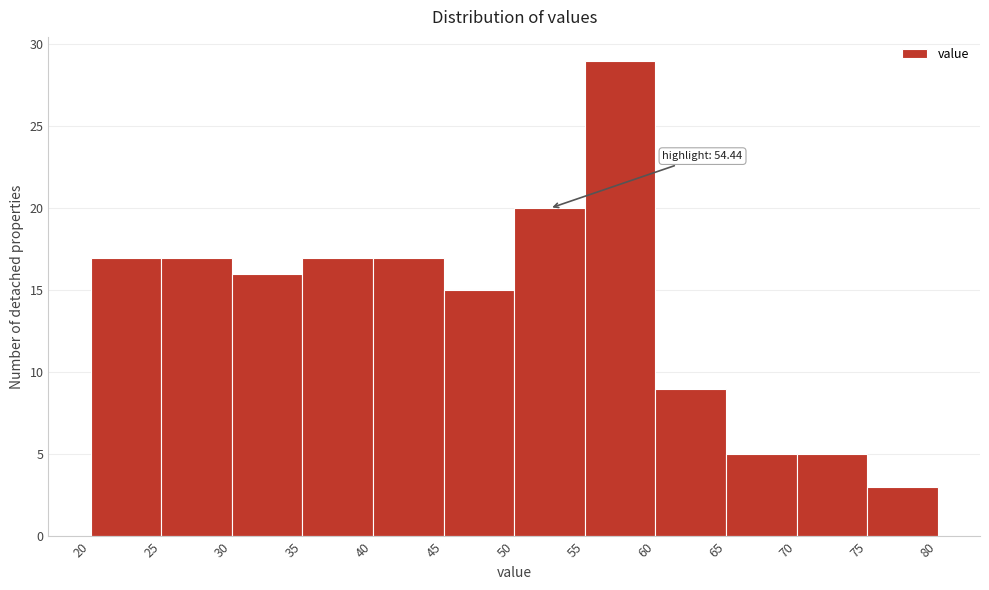

Over which range of the x-axis is the bar tallest?

55 to 60